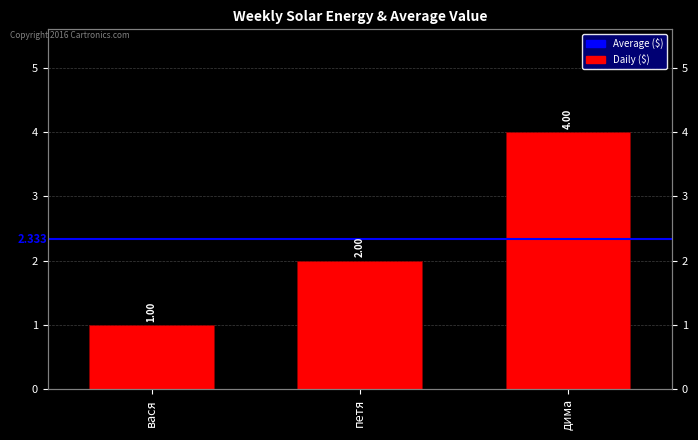

What is the difference between the maximum and minimum values?

3